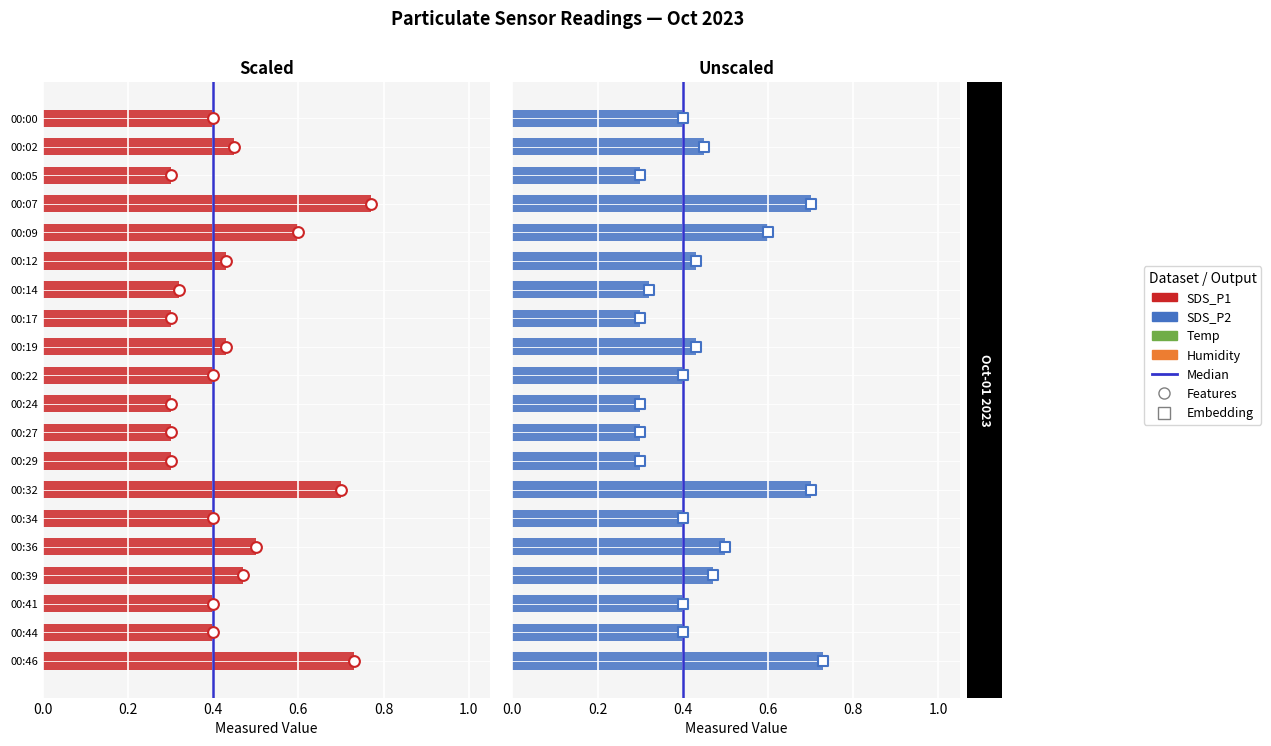

Which series has the largest total across all categories?

SDS_P1